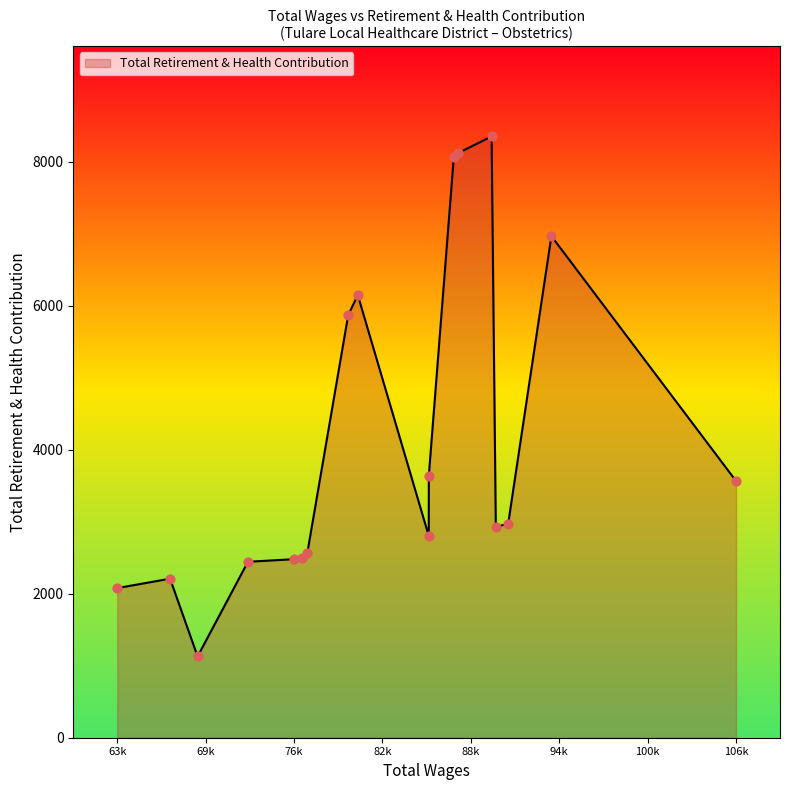

What is the greatest value displayed?

8352